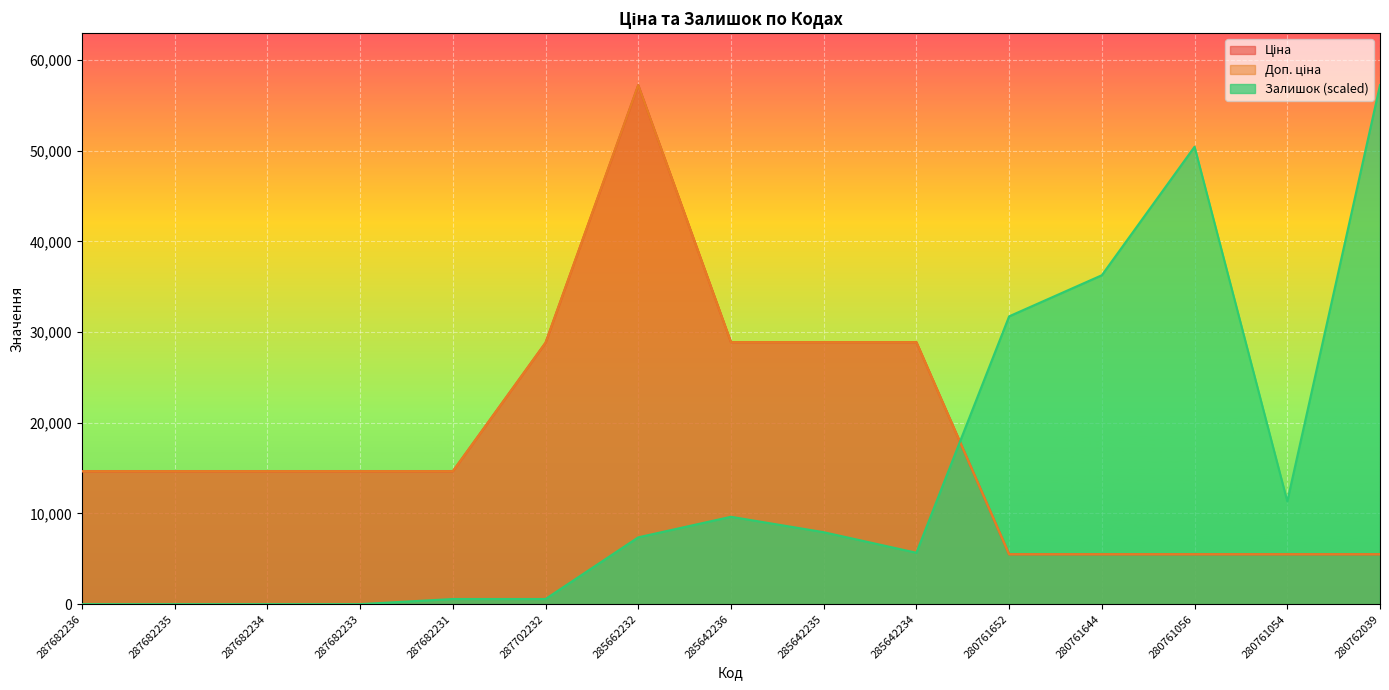

Reading left to right, extract all data points from this chart.

Ціна: 14649.6	14649.6	14649.6	14649.6	14649.6	28821.8	57235.5	28890.3	28890.3	28890.3	5497.3	5497.3	5497.3	5497.3	5497.3
Доп. ціна: 14649.6	14649.6	14649.6	14649.6	14649.6	28821.8	57235.5	28890.3	28890.3	28890.3	5497.3	5497.3	5497.3	5497.3	5497.3
Залишок: 0.0	0.0	0.0	0.0	566.7	566.7	7366.9	9633.7	7933.6	5666.9	31734.5	36268.0	50435.2	11333.8	57235.5